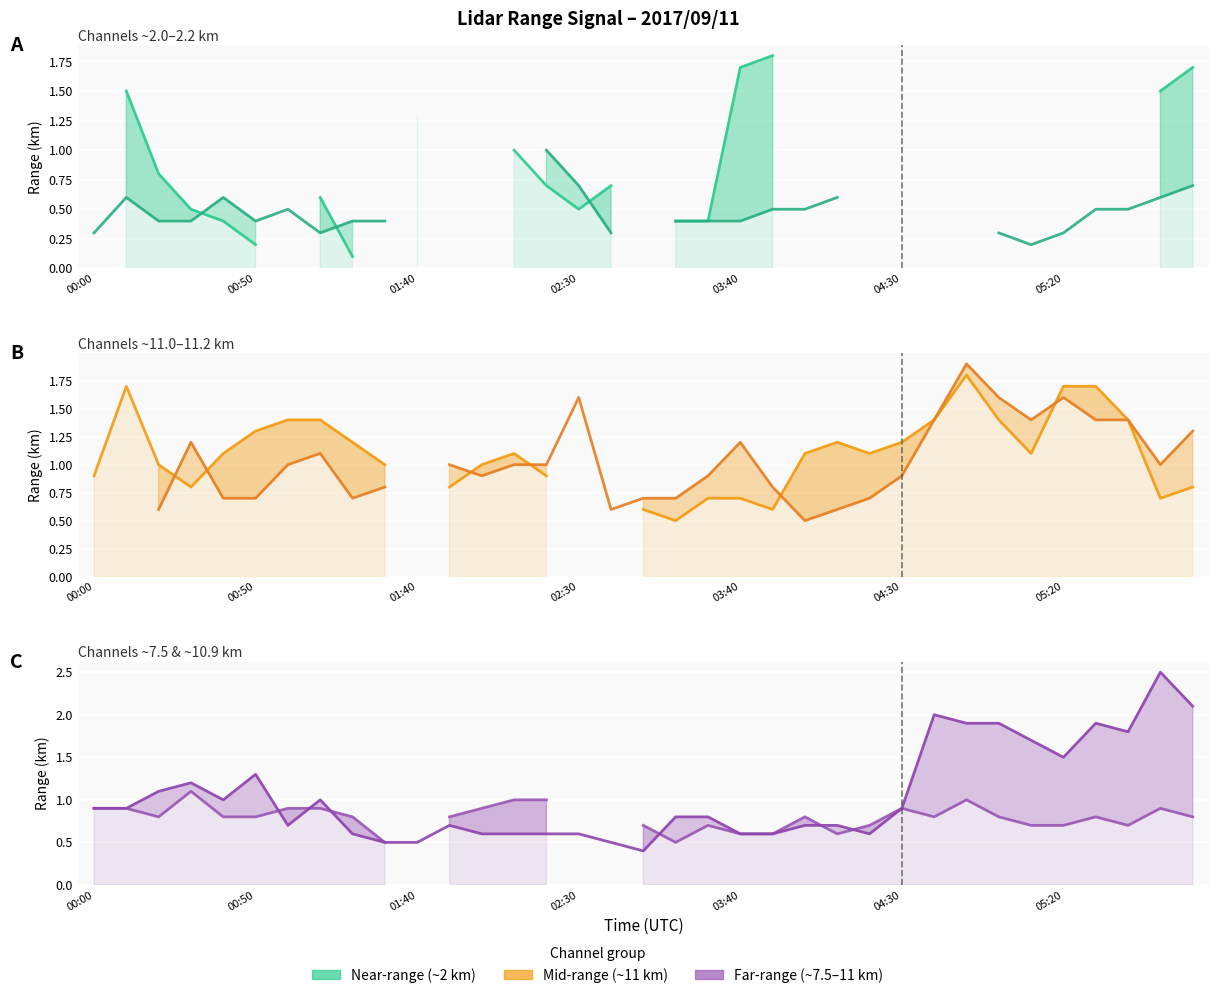

What is the sum of the Range 11.205 km values at 31 and 33?

2.4